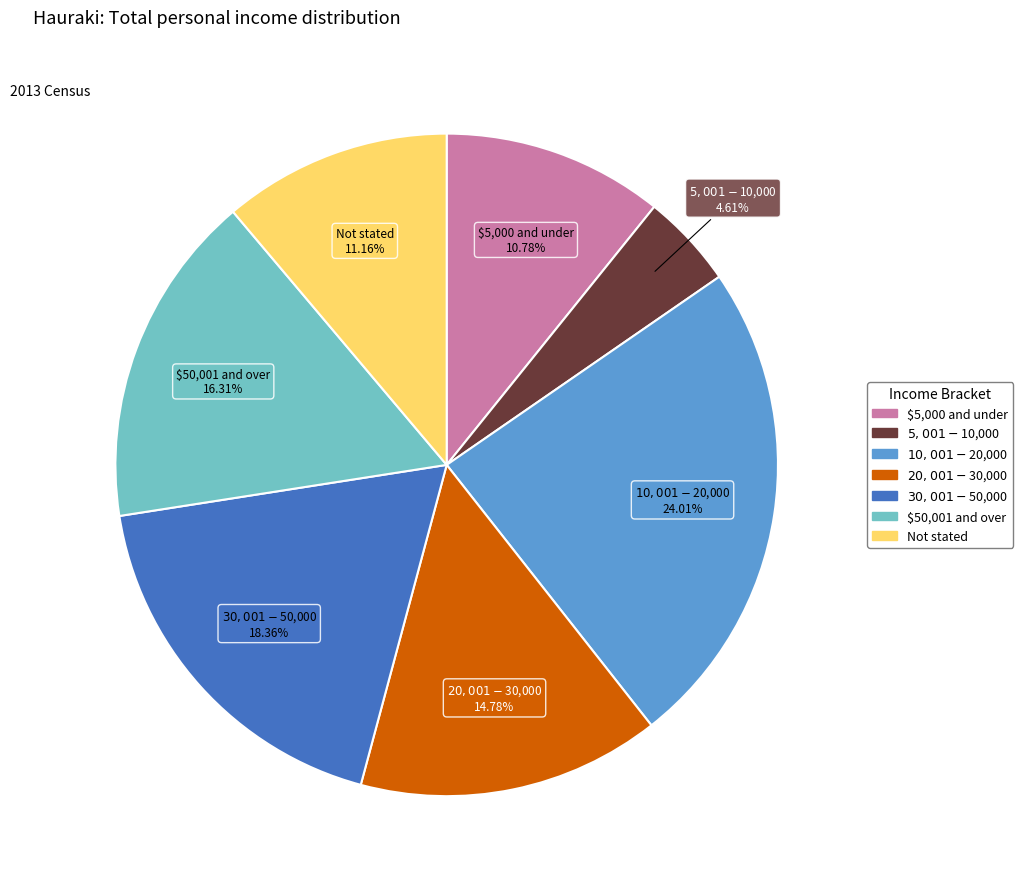

Count the number of slices in the pie.

7